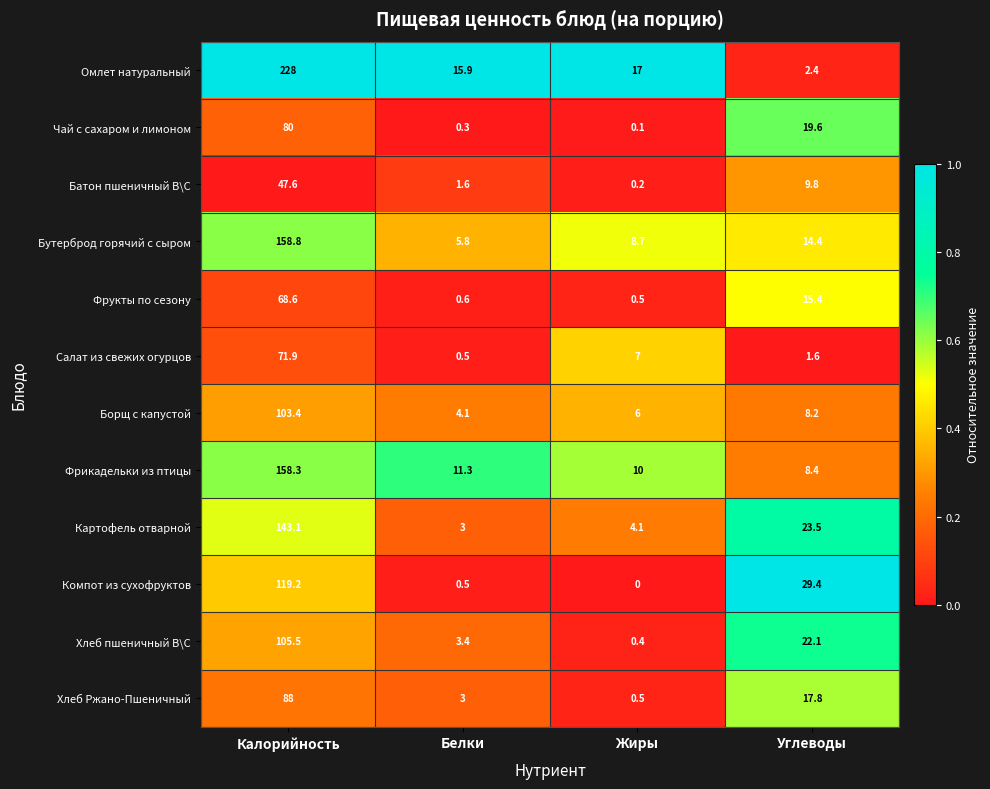

Rank the series by their maximum value, from highest to lowest.

Омлет натуральный, Бутерброд горячий с сыром, Фрикадельки из птицы, Картофель отварной, Компот из сухофруктов, Хлеб пшеничный В\С, Борщ с капустой, Хлеб Ржано-Пшеничный, Чай с сахаром и лимоном, Салат из свежих огурцов, Фрукты по сезону, Батон пшеничный В\С